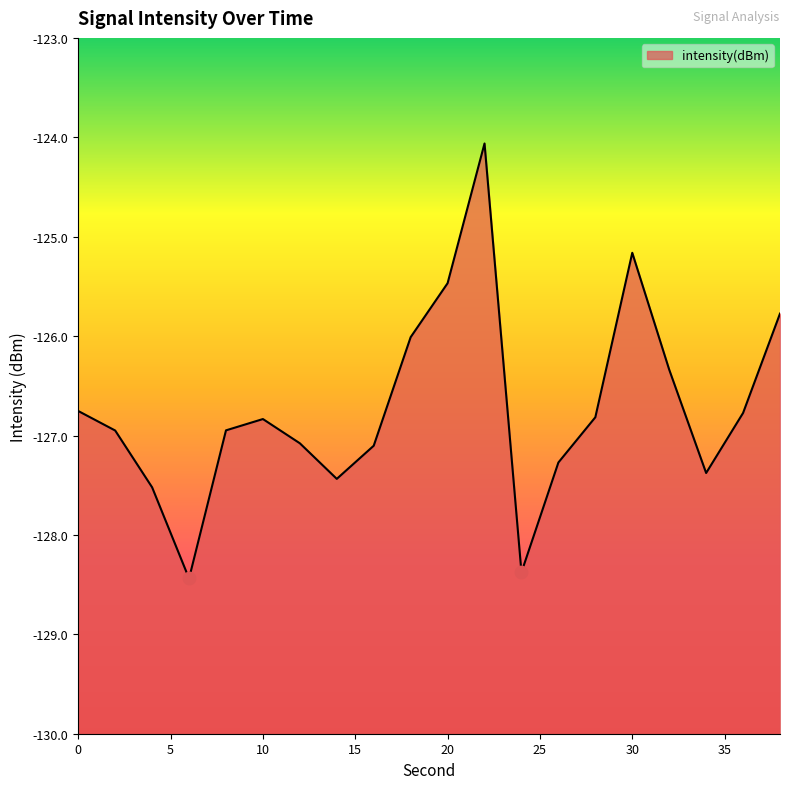

Between 30 and 36, which is larger?

30